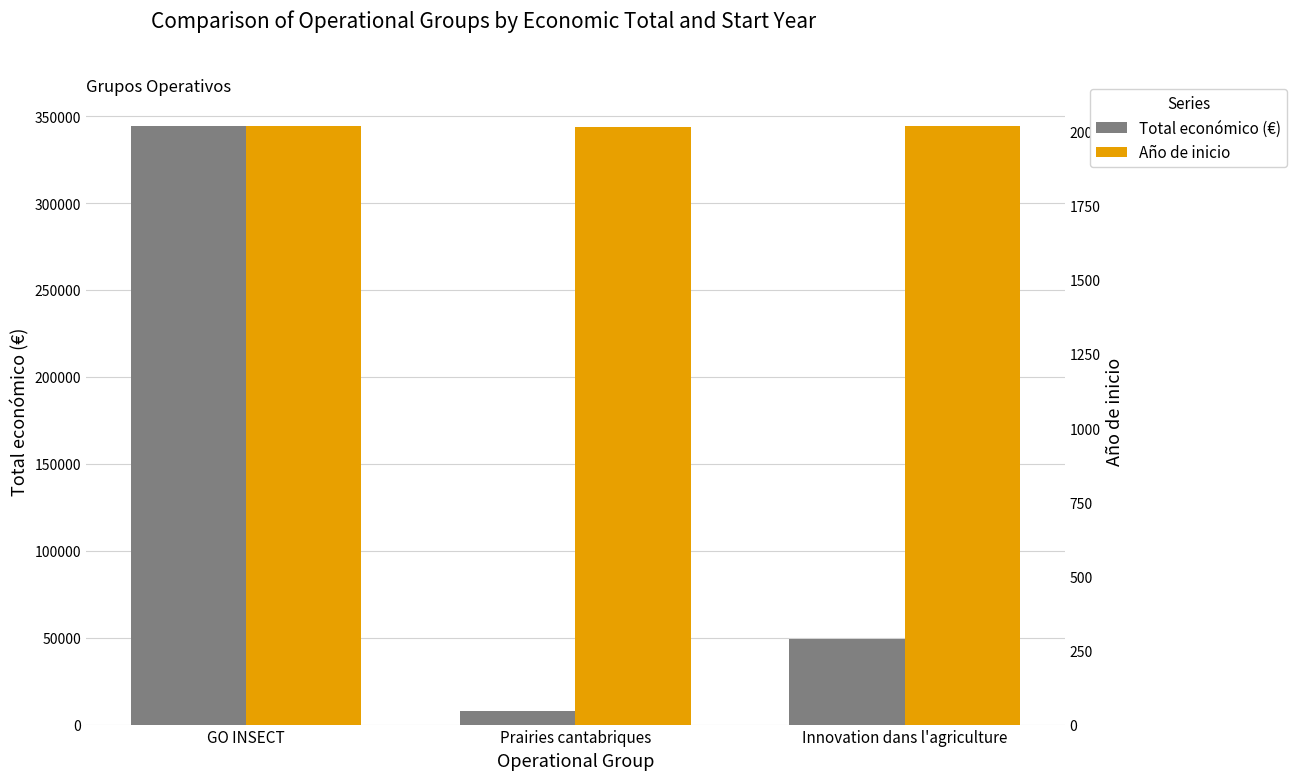

Which series has the widest spread of values?

Total económico (€)